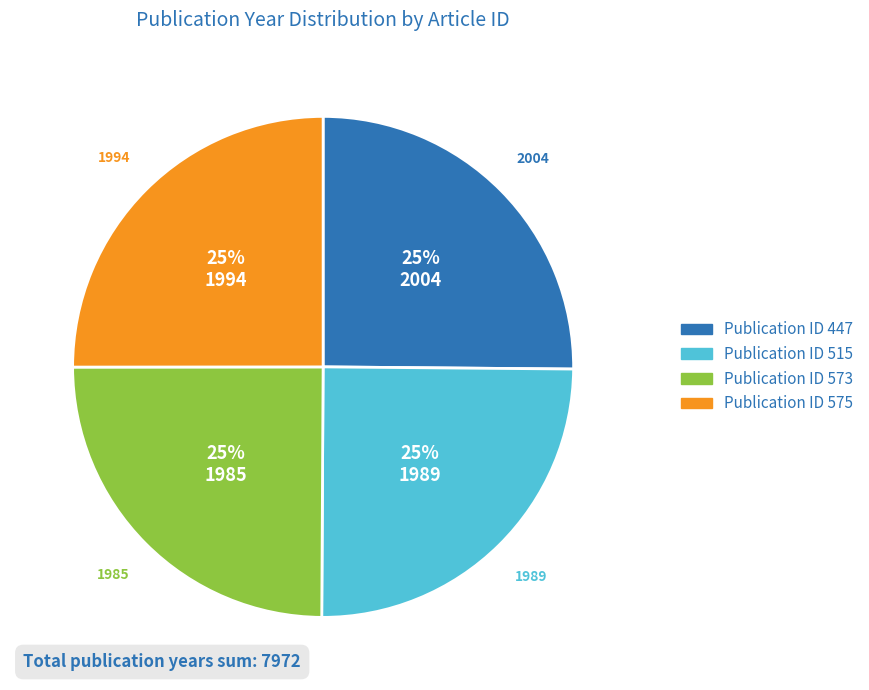

To the nearest percent, what is the average slice percentage?

25%